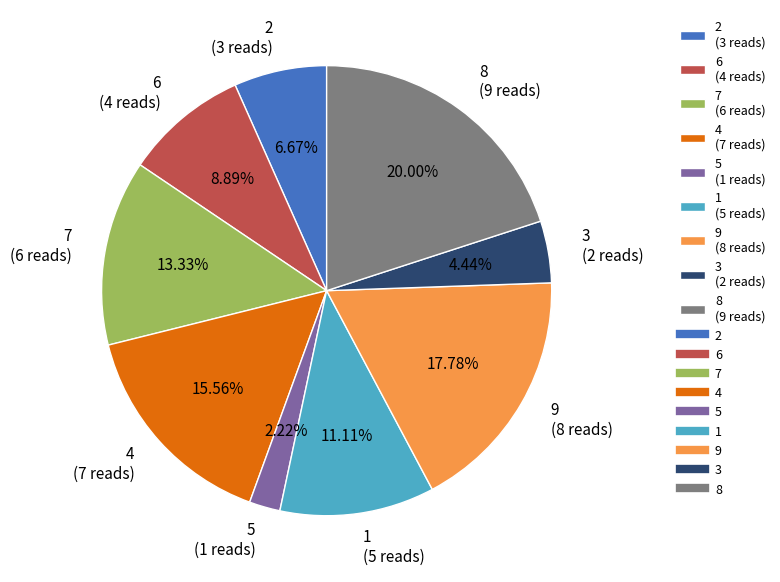

What is the smallest slice in the pie chart?

5